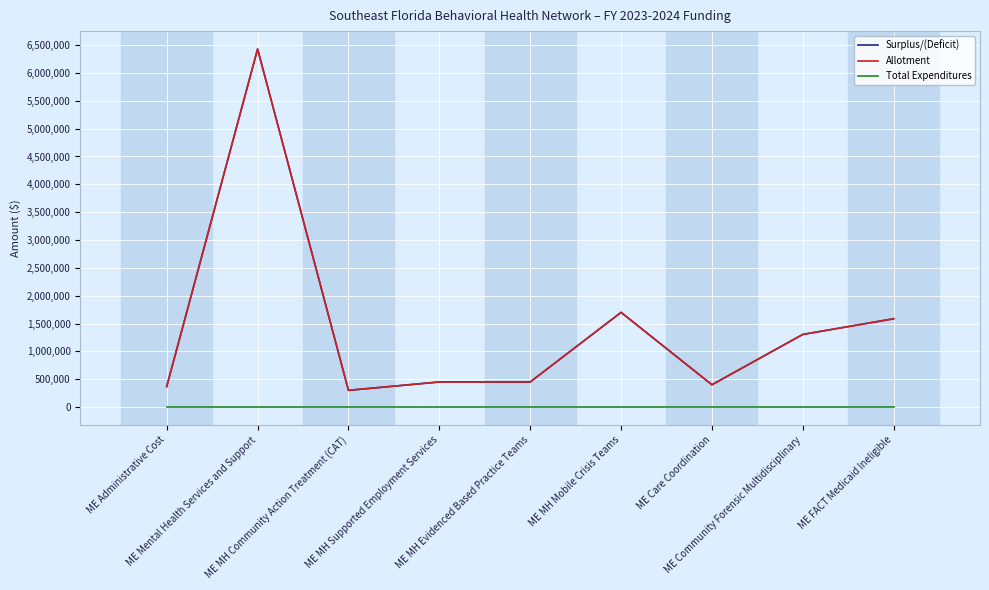

Reading left to right, what are all the values shown in this chart?

Surplus/(Deficit): 368148	6430417	300000	450000	450000	1700000	400000	1304000	1585534
Allotment: 368148	6430417	300000	450000	450000	1700000	400000	1304000	1585534
Total Expenditures: 0	0	0	0	0	0	0	0	0